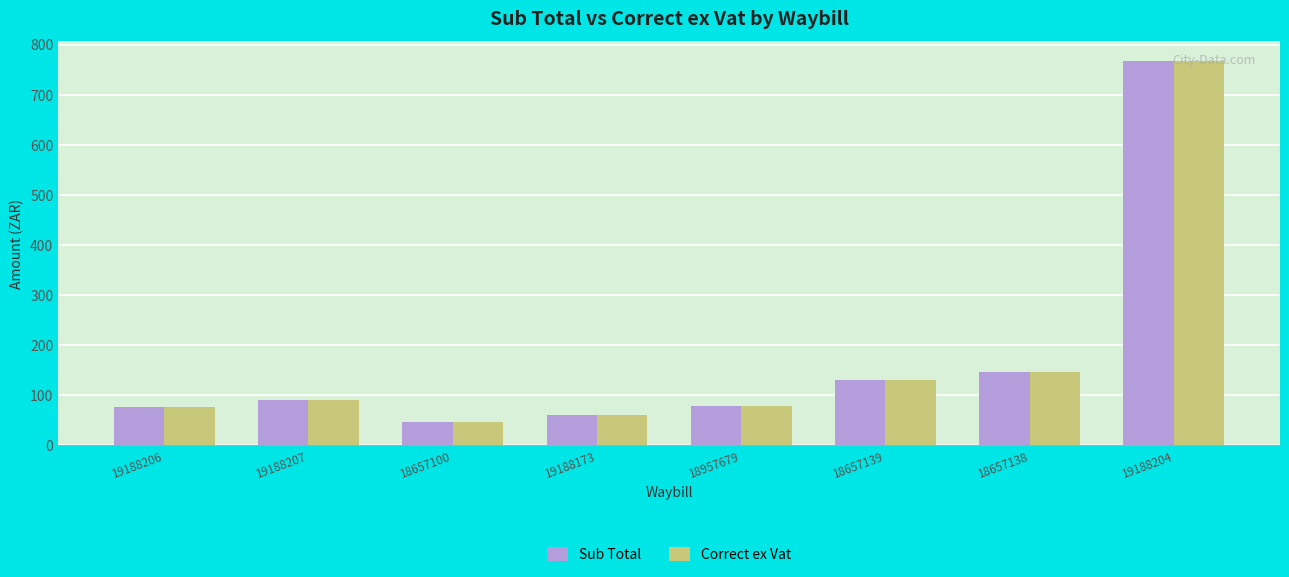

What is the sum of all Correct ex Vat values?

1396.7